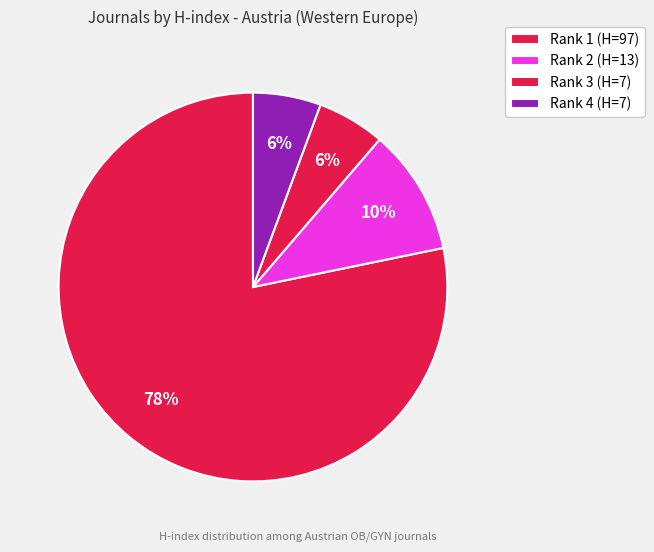

How many segments does this pie chart have?

4